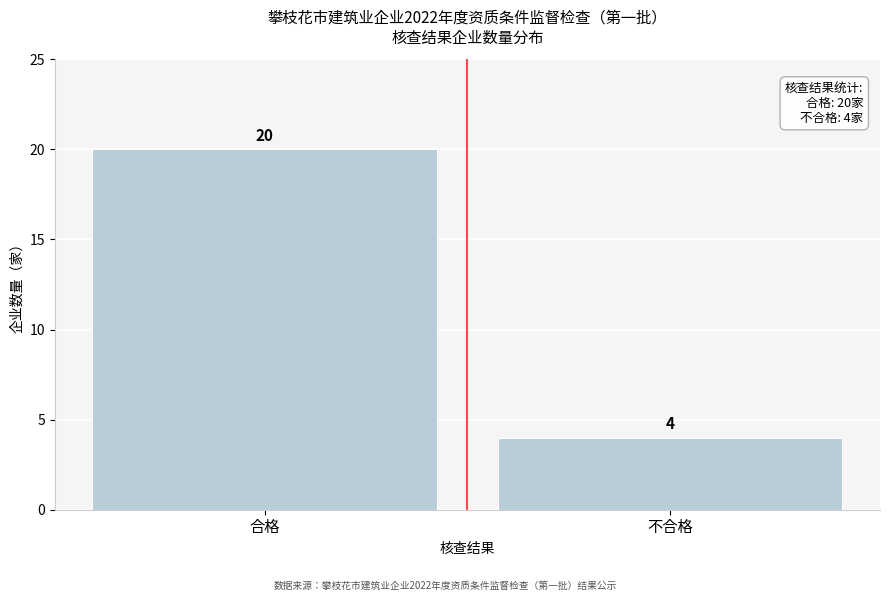

Reading left to right, transcribe all the data shown in this chart.

20	4